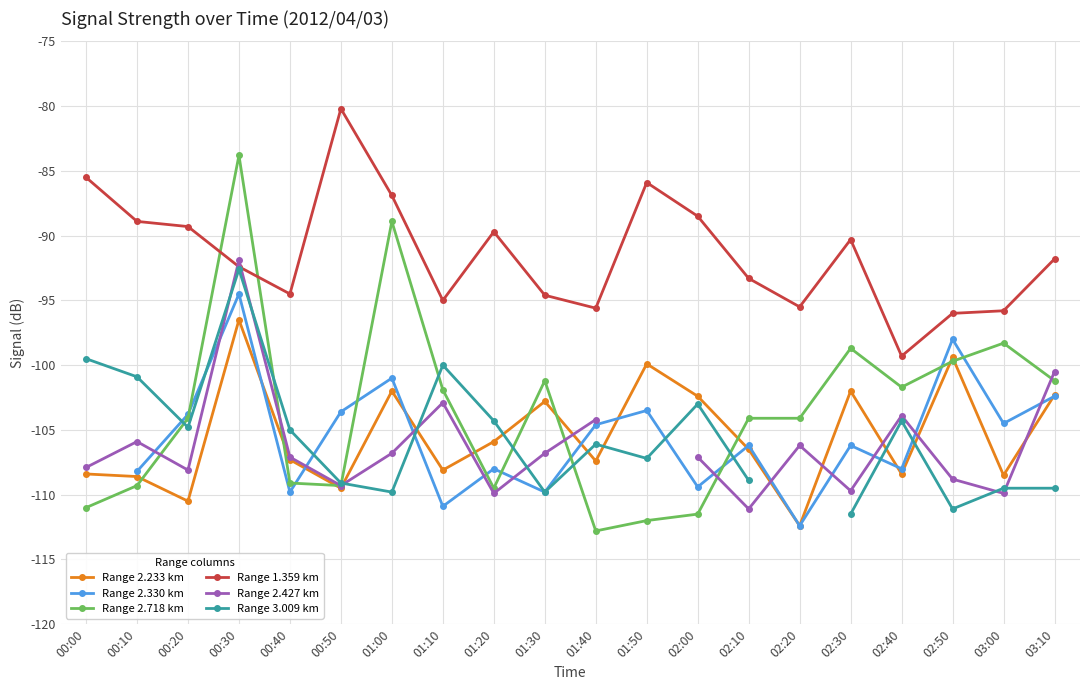

The Range 2.233 km series shows -99.9 at 01:50. True or false?

True